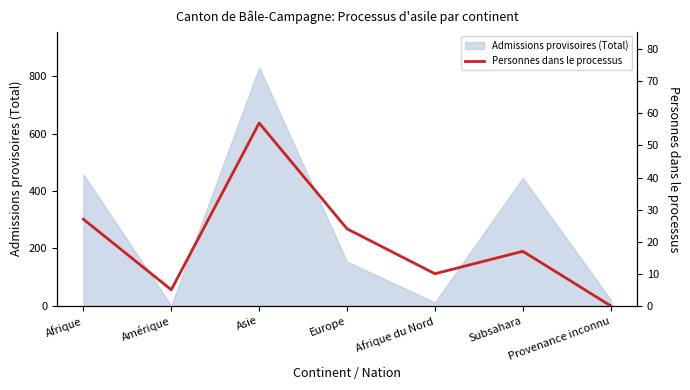

The value of Admissions provisoires (Total) at Afrique is 458. True or false?

True